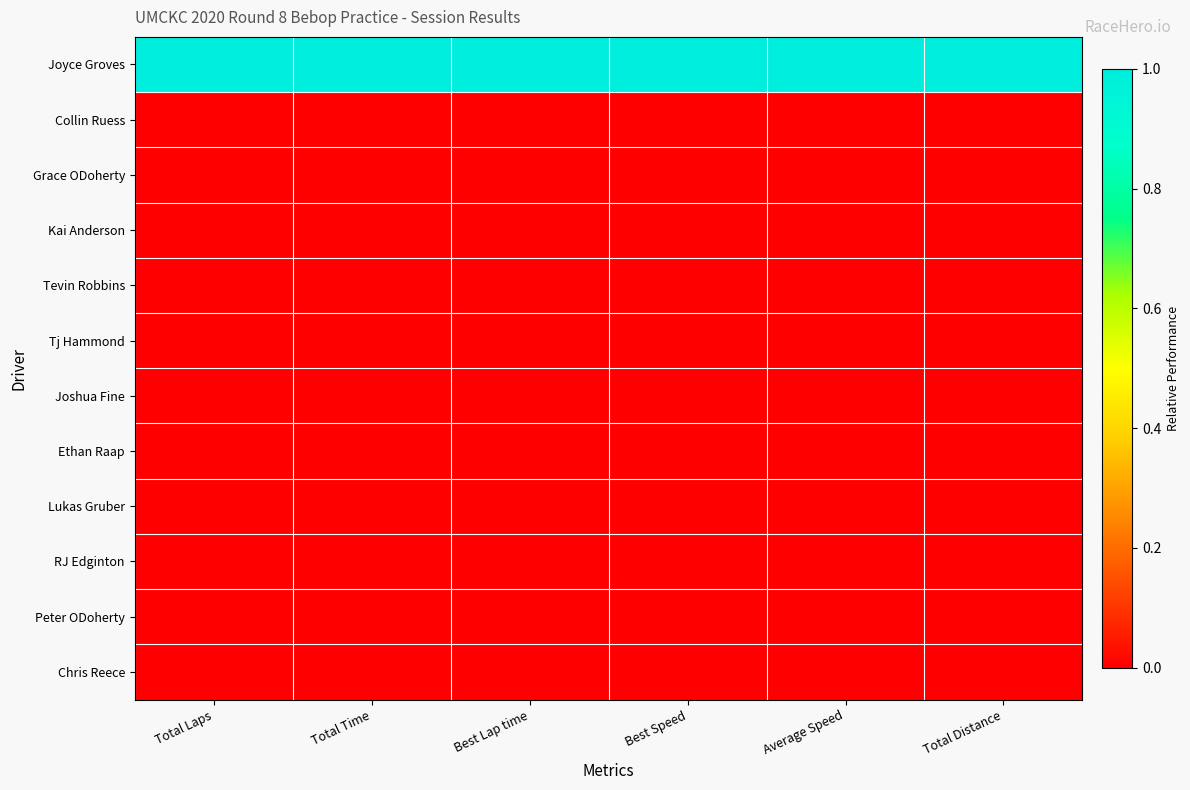

How many series are shown in this chart?

12